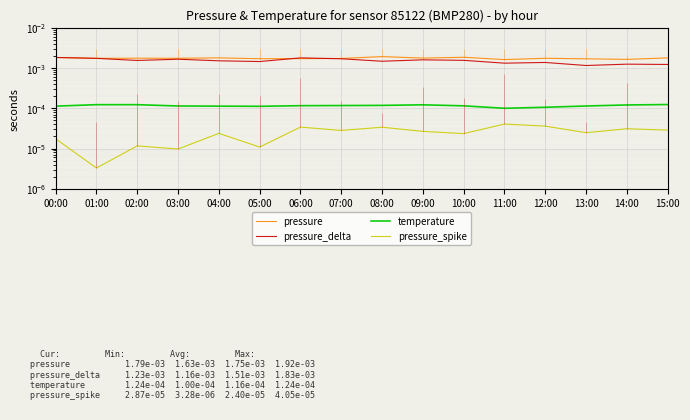

True or false: pressure_delta has a value of 0.0 at 12:00.

False